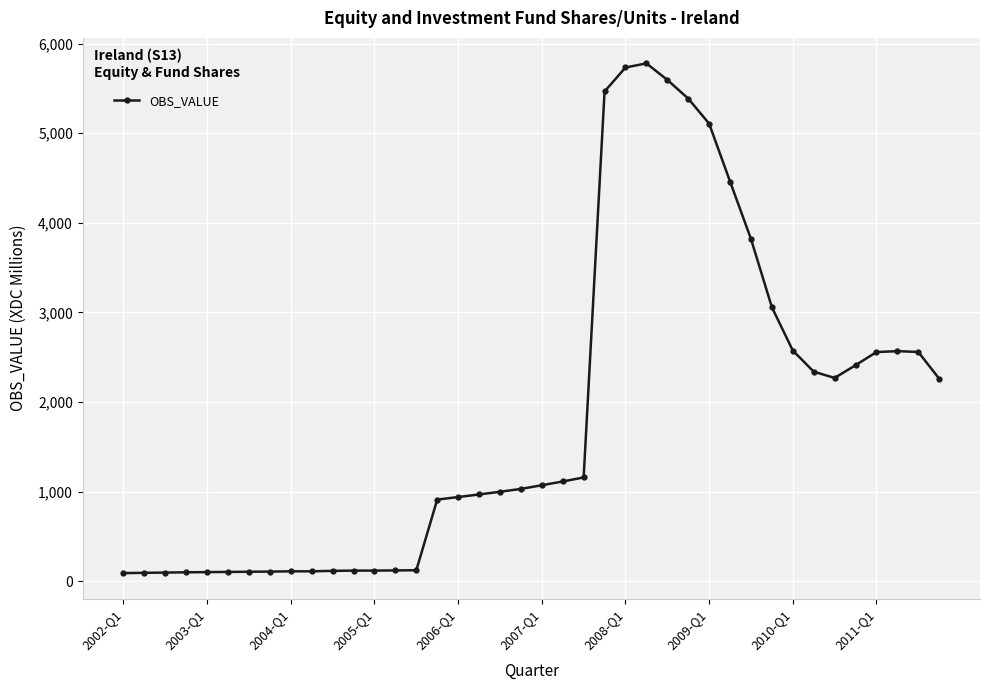

True or false: there are more than 1 points higher than both neighbors.

True